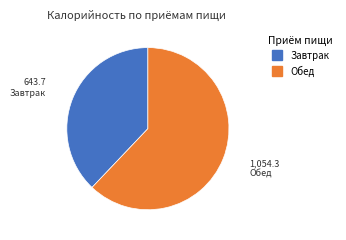

Does any single category account for the majority?

Yes